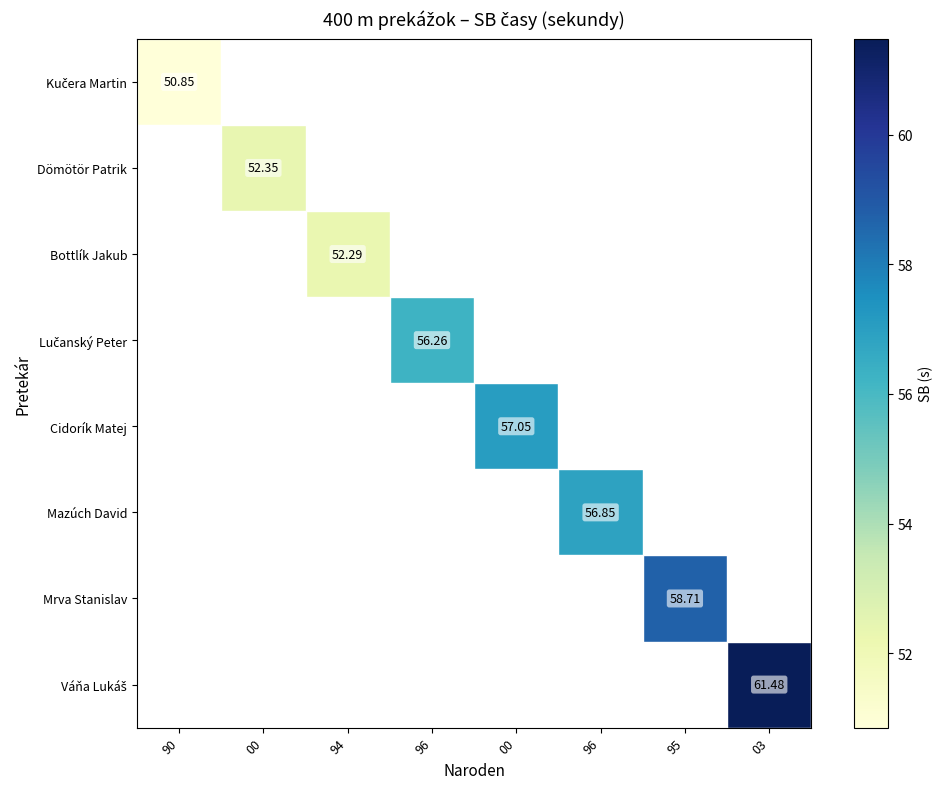

How many positive values does the Dömötör Patrik series have?

1